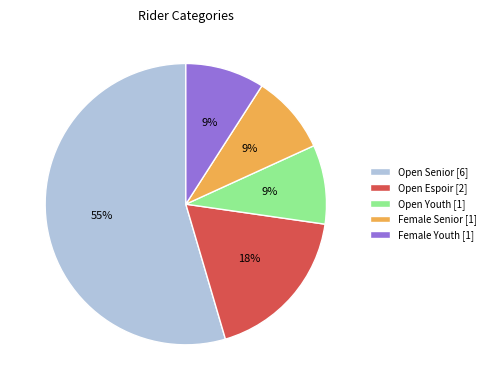

Which slice is the largest?

Open Senior [6]